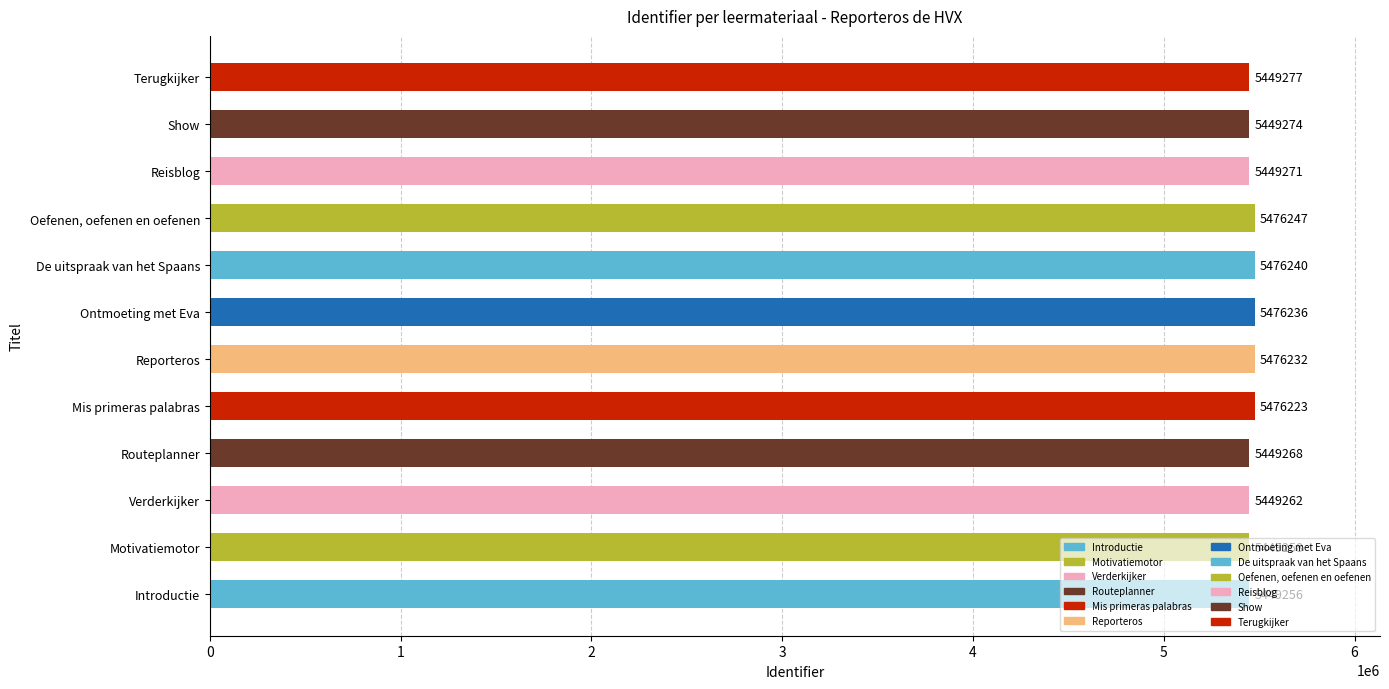

Which category has the highest value across all series?

Oefenen, oefenen en oefenen